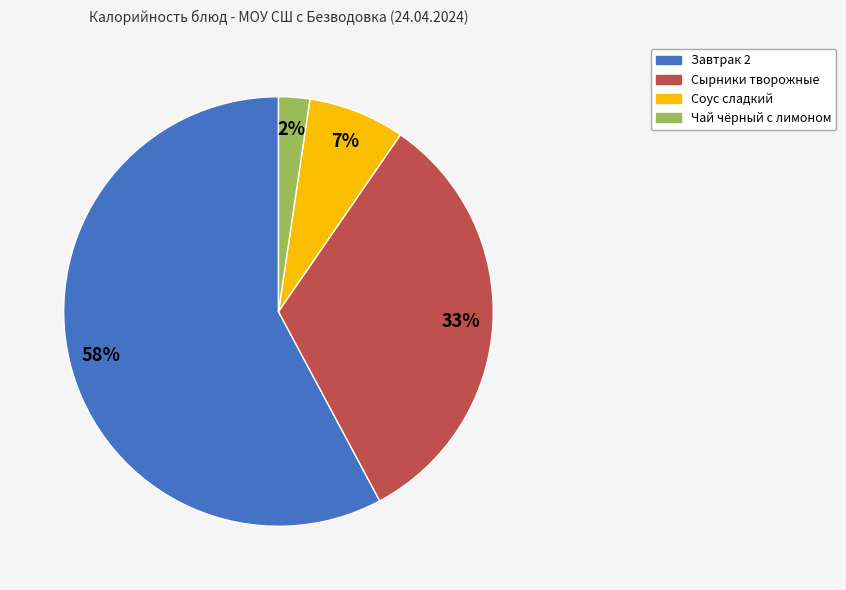

To the nearest percent, what portion does Соус сладкий represent?

7%